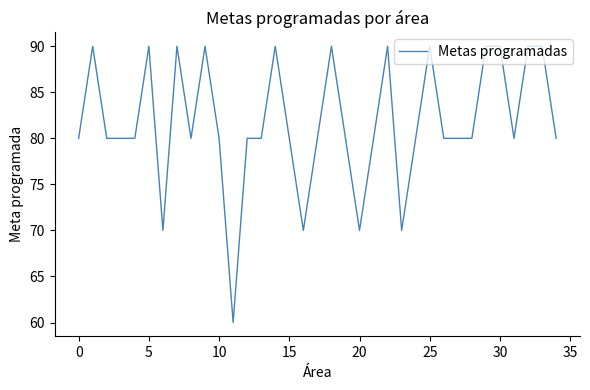

What is the difference between the maximum and minimum values?

30